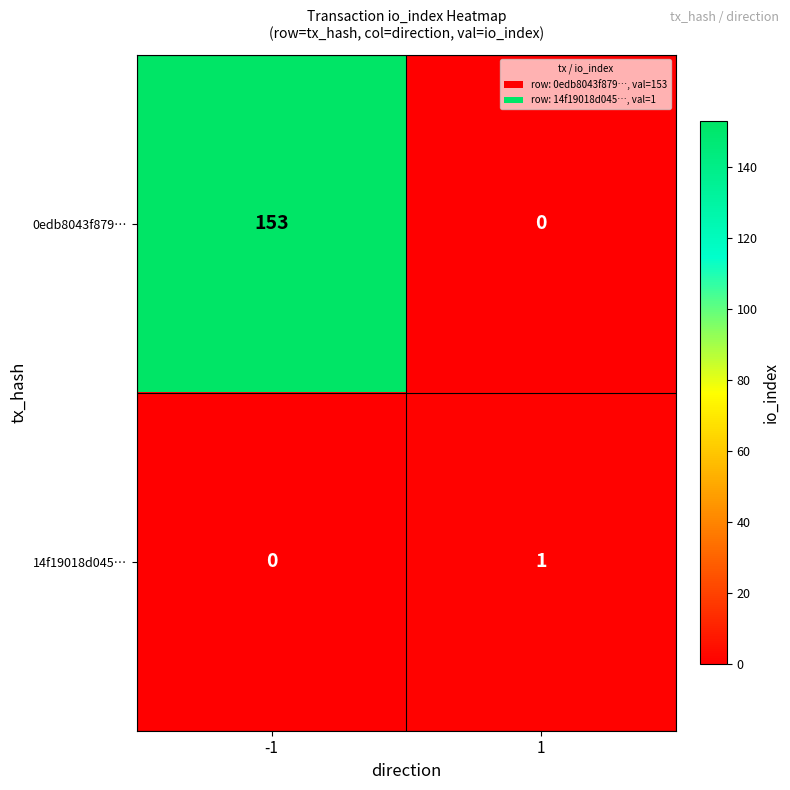

What is the total value across all series at -1?

153